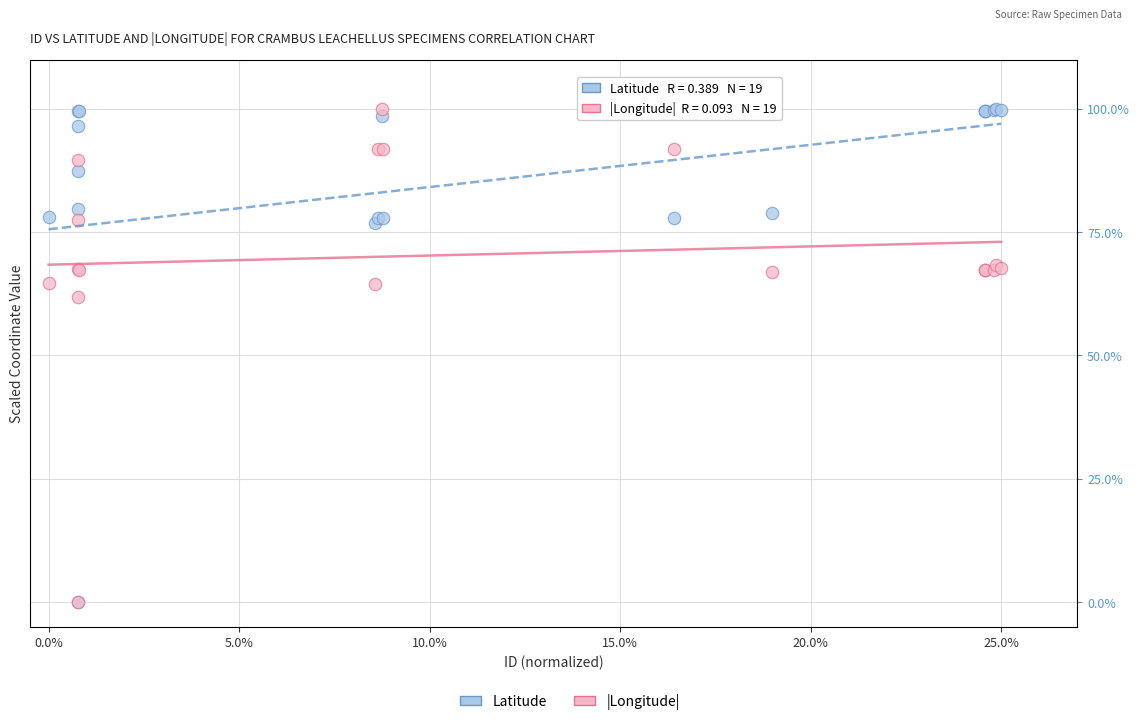

Across all series, what Y value is closest to 50?

61.9